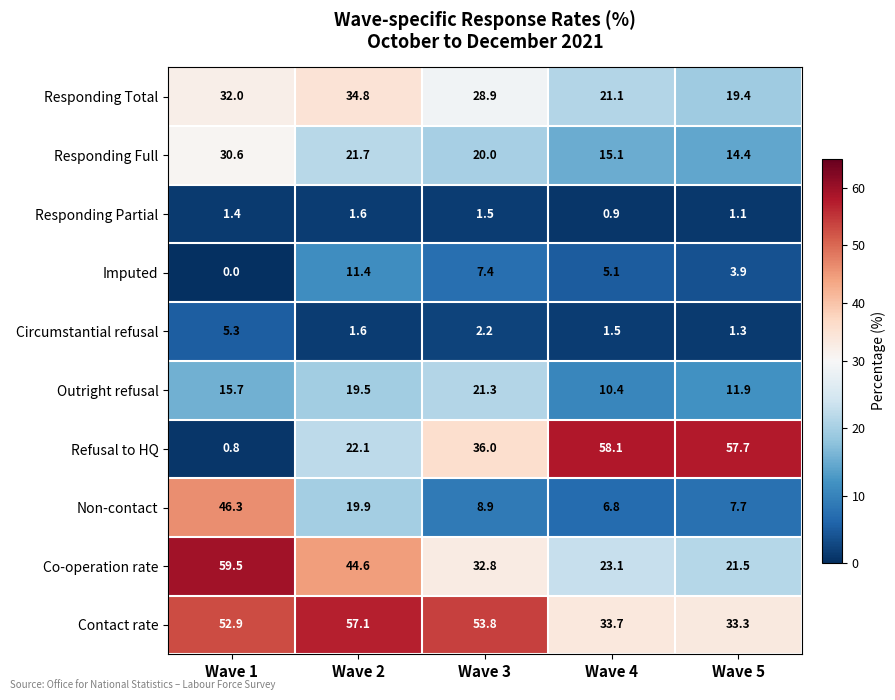

Between Wave 1 and Wave 3, which series saw the biggest shift?

Non-contact